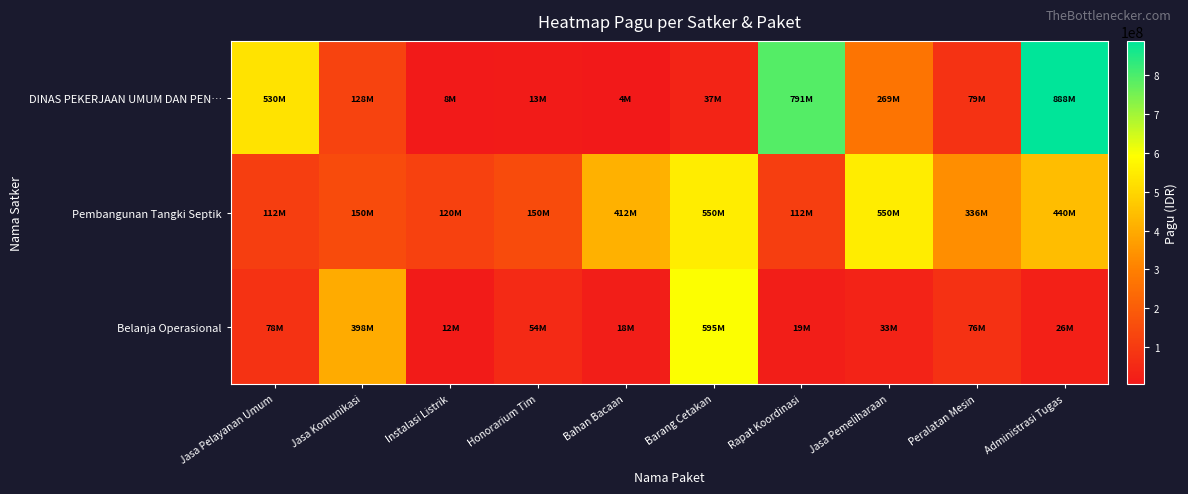

Which series has the largest total across all categories?

Pembangunan Tangki Septik